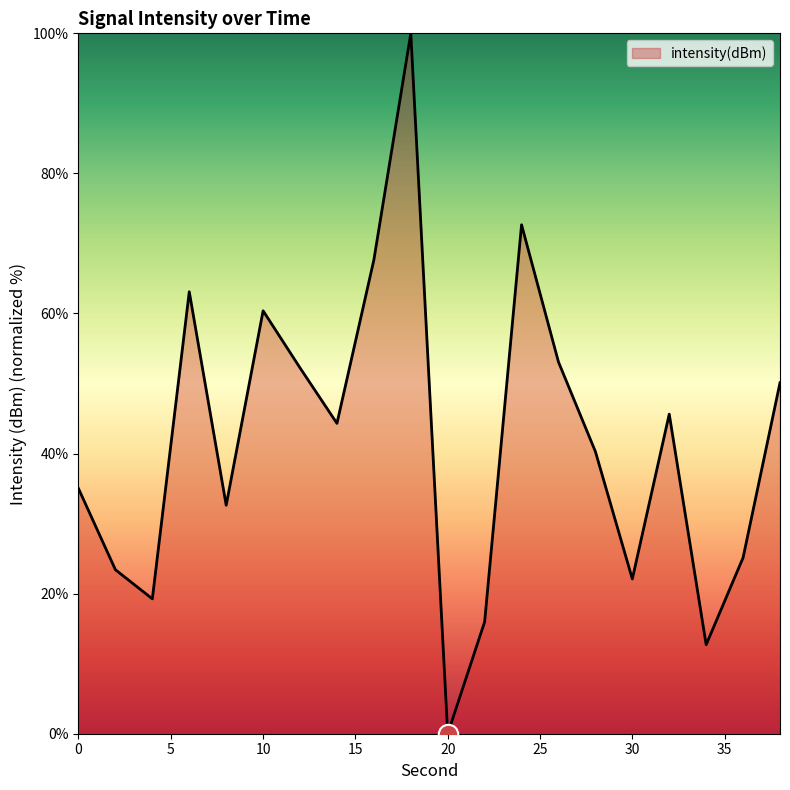

How many interior local peaks (higher than both neighbors) does the data have?

5